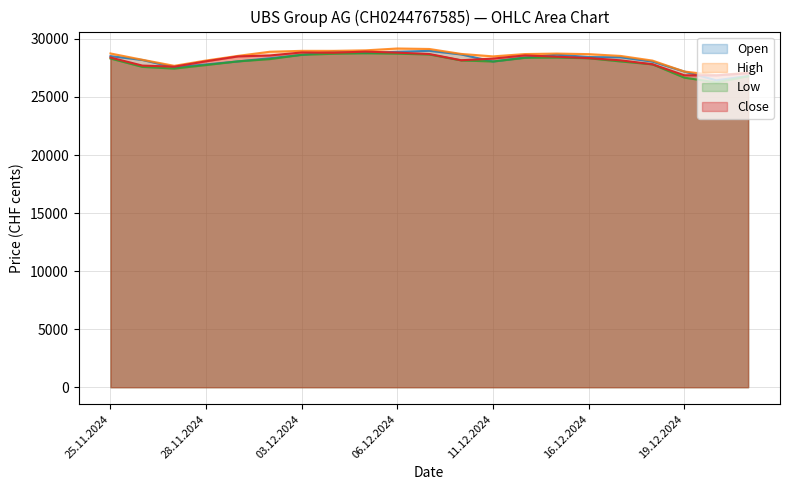

At which category does the chart reach its minimum across all series?

20.12.2024